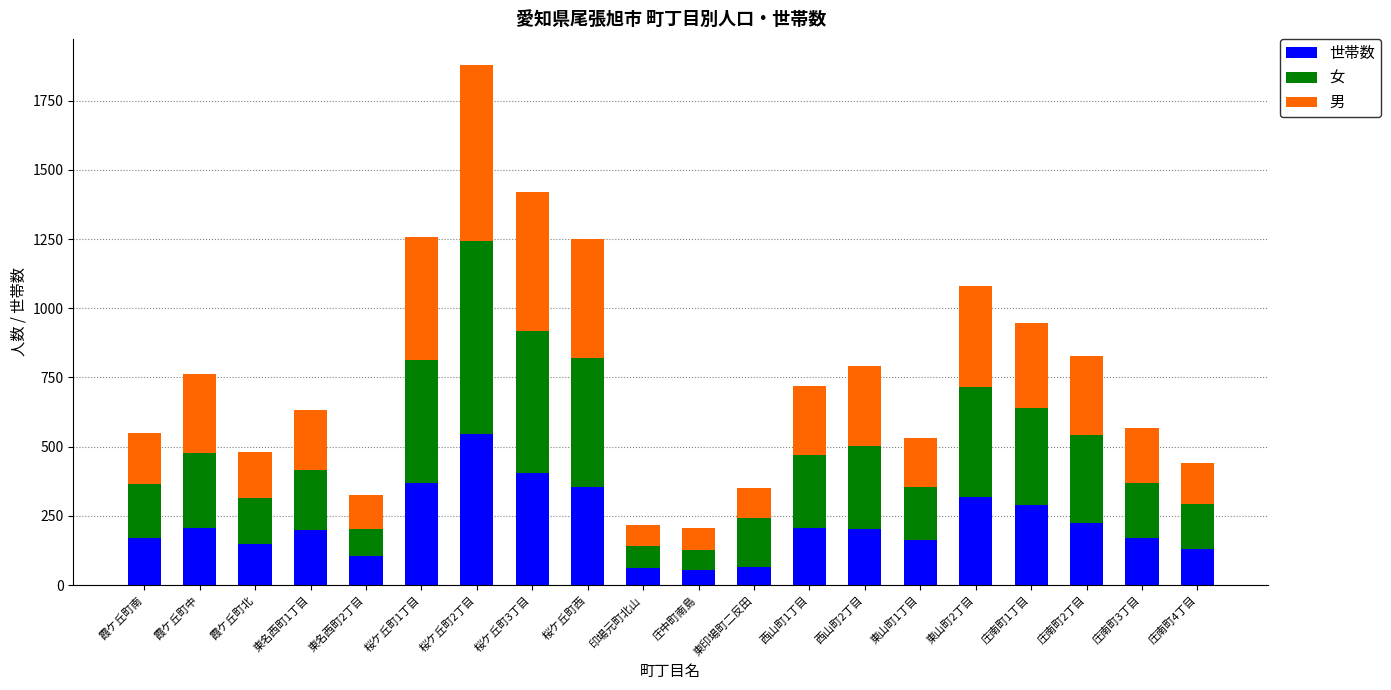

How many data points in 世帯数 are less than 202?

10